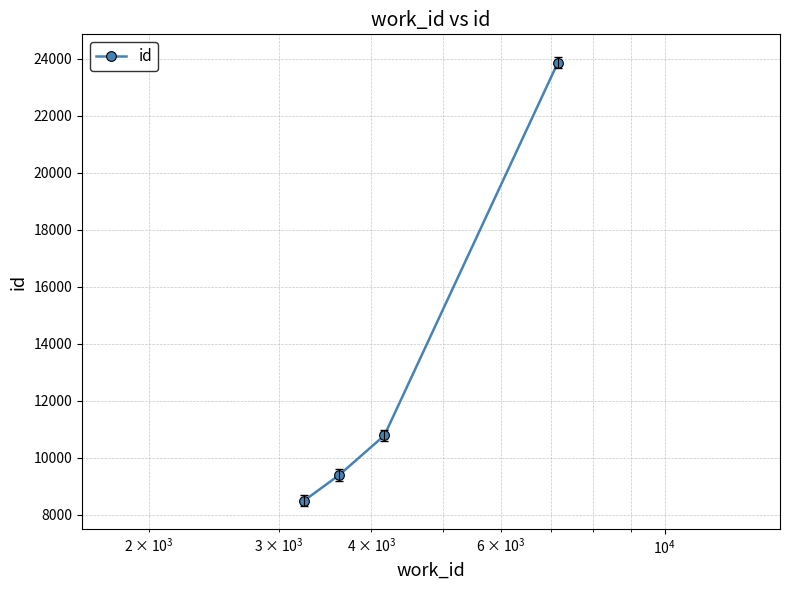

Reading left to right, transcribe all the data shown in this chart.

8498	9394	10783	23863